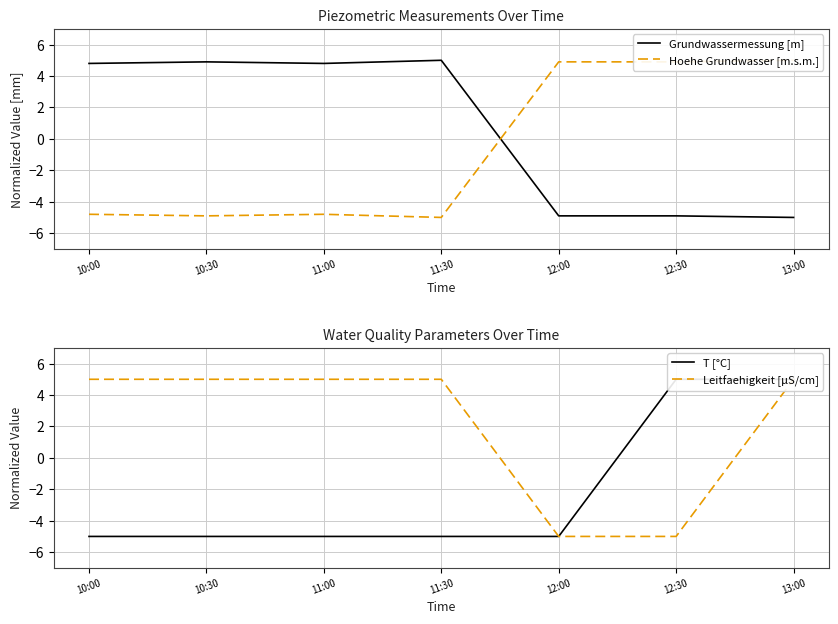

What is the maximum value for Hoehe Grundwasser [m.s.m.]?

5.0